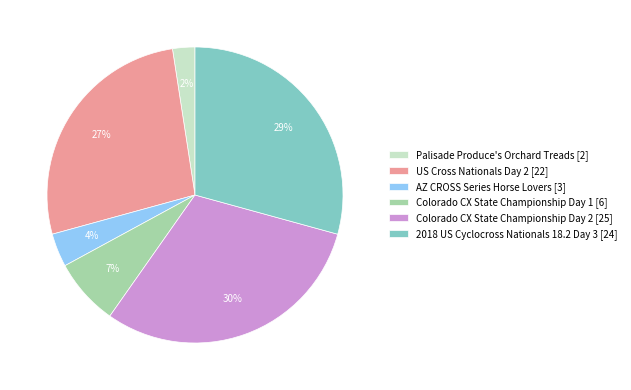

Is it true that Colorado CX State Championship Day 2 is 30% of the pie?

True